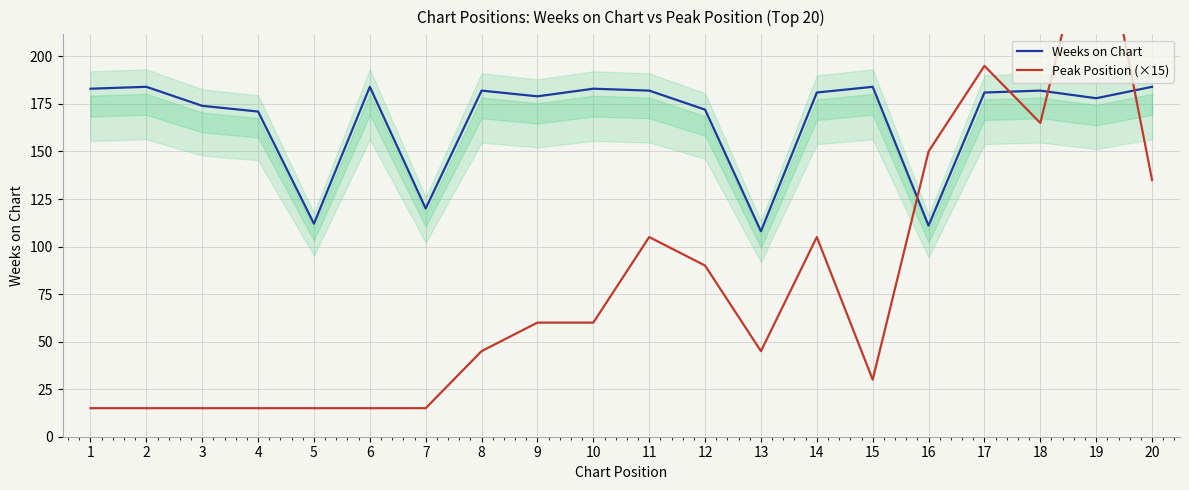

The Peak Position (×15) series shows 215 at 16. True or false?

False